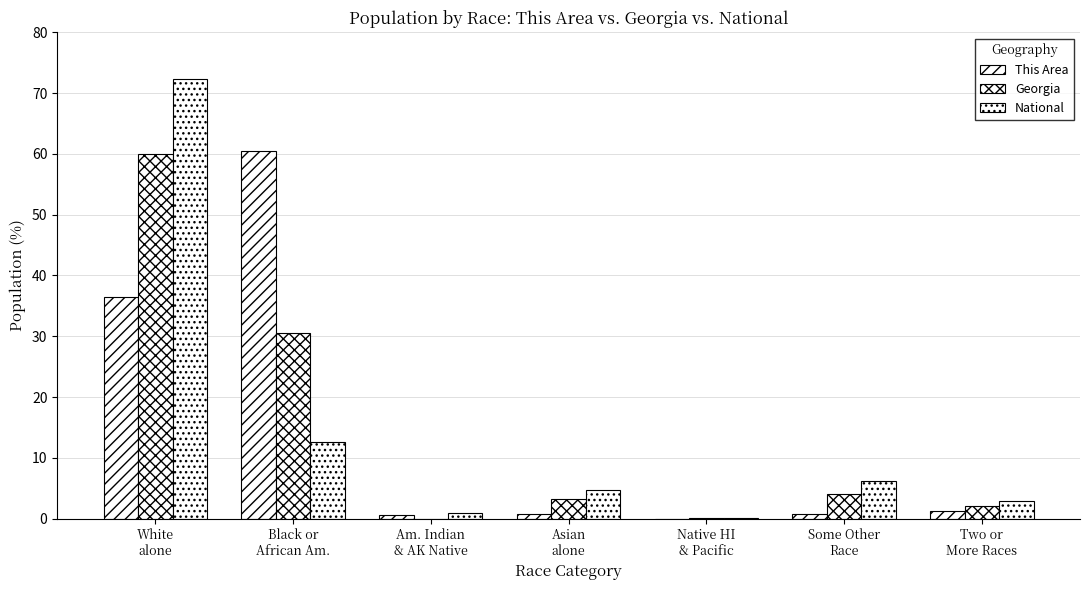

How many data points does each series have?

7